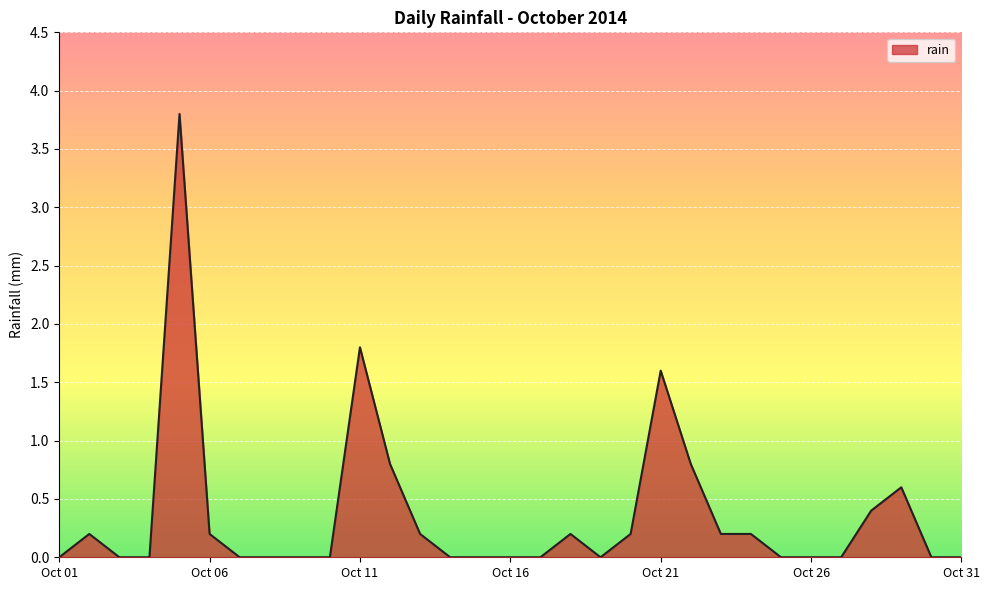

What is the greatest value displayed?

3.8